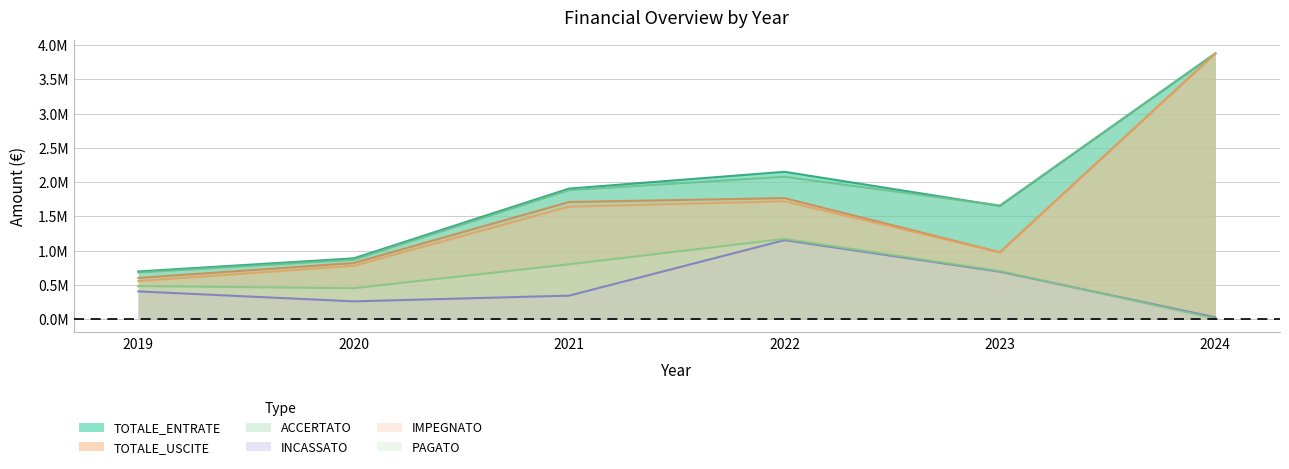

True or false: ACCERTATO and INCASSATO cross at least once.

False